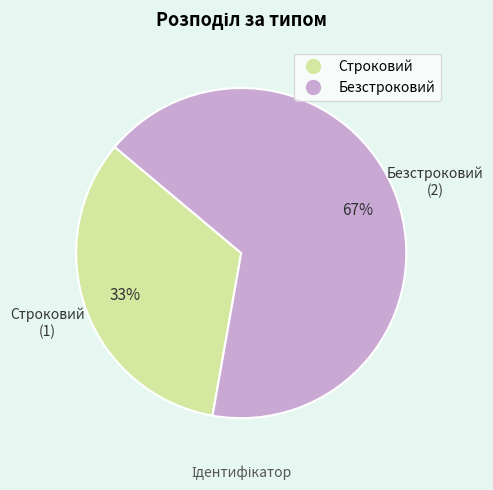

The Безстроковий slice represents 75% of the pie. True or false?

False